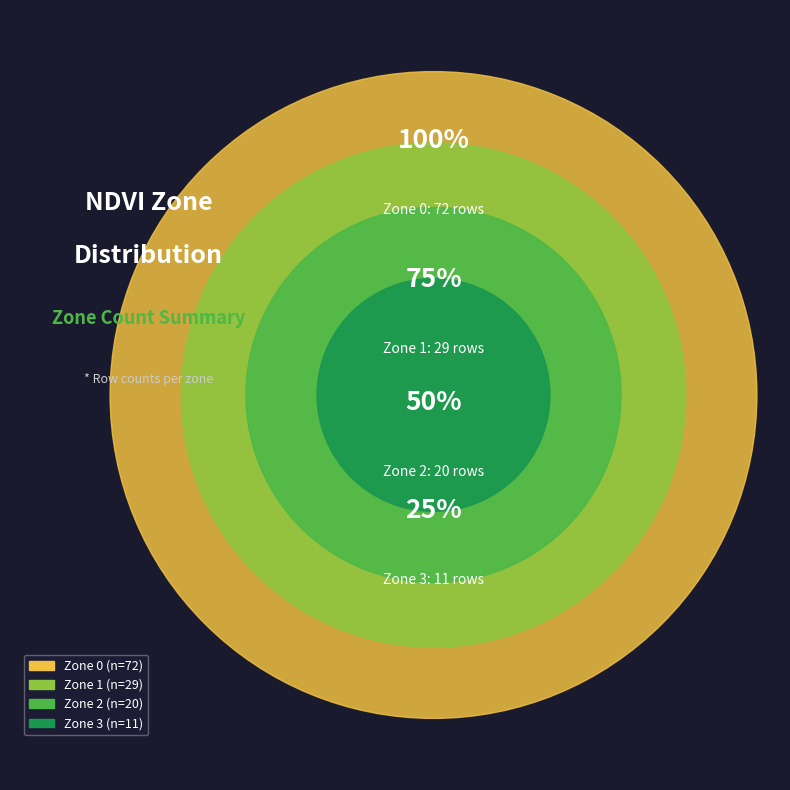

Does any single category account for the majority?

Yes